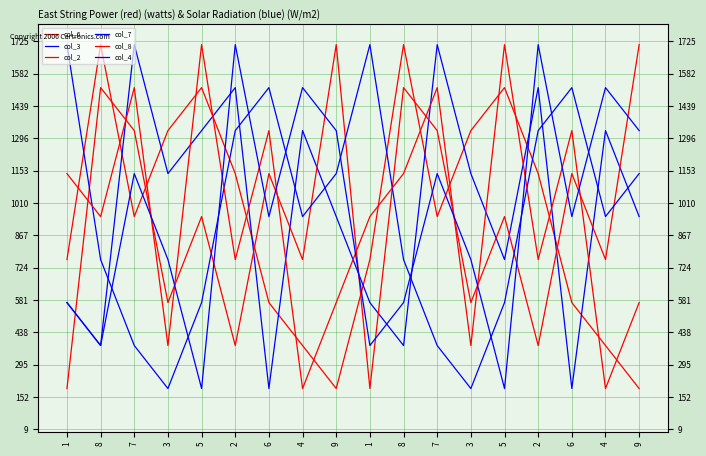

Reading left to right, what are all the values shown in this chart?

col_6: 1=760	8=1710	7=950	3=1330	5=1520	2=1140	6=570	4=380	9=190	1=760	8=1710	7=950	3=1330	5=1520	2=1140	6=570	4=380	9=190
col_3: 1=570	8=380	7=1710	3=1140	5=1330	2=1520	6=190	4=1330	9=950	1=570	8=380	7=1710	3=1140	5=760	2=1520	6=190	4=1330	9=950
col_2: 1=190	8=1520	7=1330	3=570	5=950	2=380	6=1140	4=760	9=1710	1=190	8=1520	7=1330	3=570	5=950	2=380	6=1140	4=760	9=1710
col_7: 1=1710	8=760	7=380	3=190	5=570	2=1330	6=1520	4=950	9=1140	1=1710	8=760	7=380	3=190	5=570	2=1330	6=1520	4=950	9=1140
col_8: 1=1140	8=950	7=1520	3=380	5=1710	2=760	6=1330	4=190	9=570	1=950	8=1140	7=1520	3=380	5=1710	2=760	6=1330	4=190	9=570
col_4: 1=570	8=380	7=1140	3=760	5=190	2=1710	6=950	4=1520	9=1330	1=380	8=570	7=1140	3=760	5=190	2=1710	6=950	4=1520	9=1330